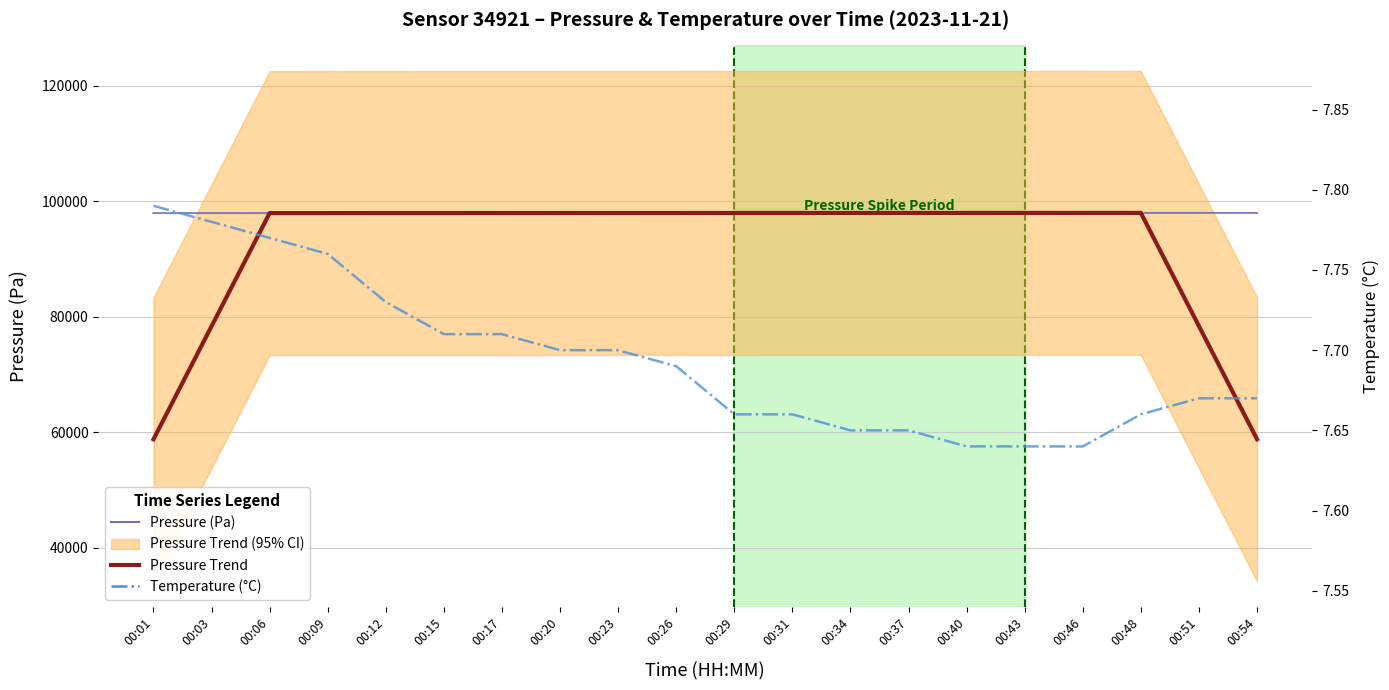

Does the chart have visible grid lines?

Yes